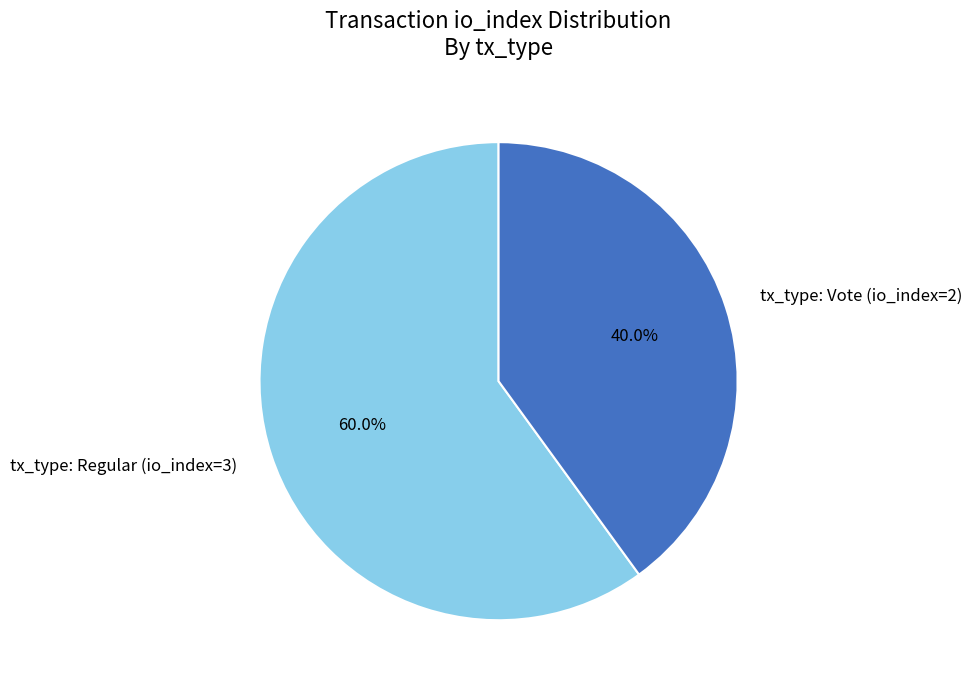

Between tx_type: Regular (io_index=3) and tx_type: Vote (io_index=2), which is larger?

tx_type: Regular (io_index=3)